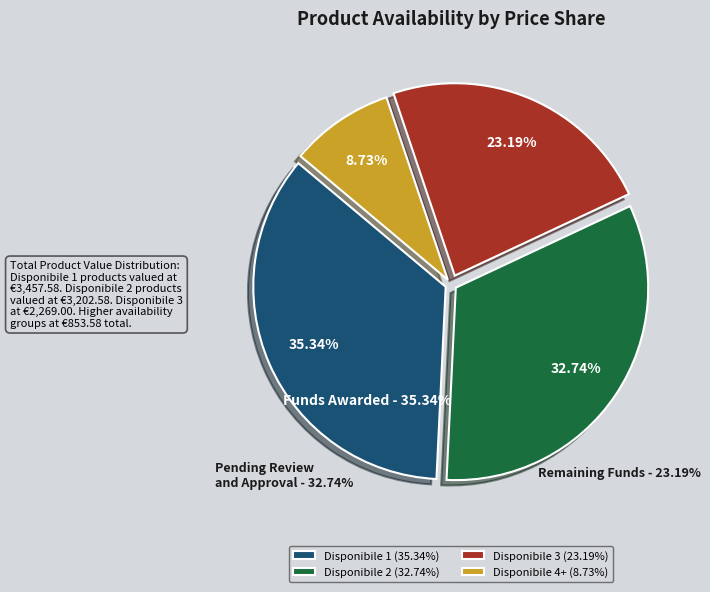

Is there any slice that represents more than half of the pie?

No